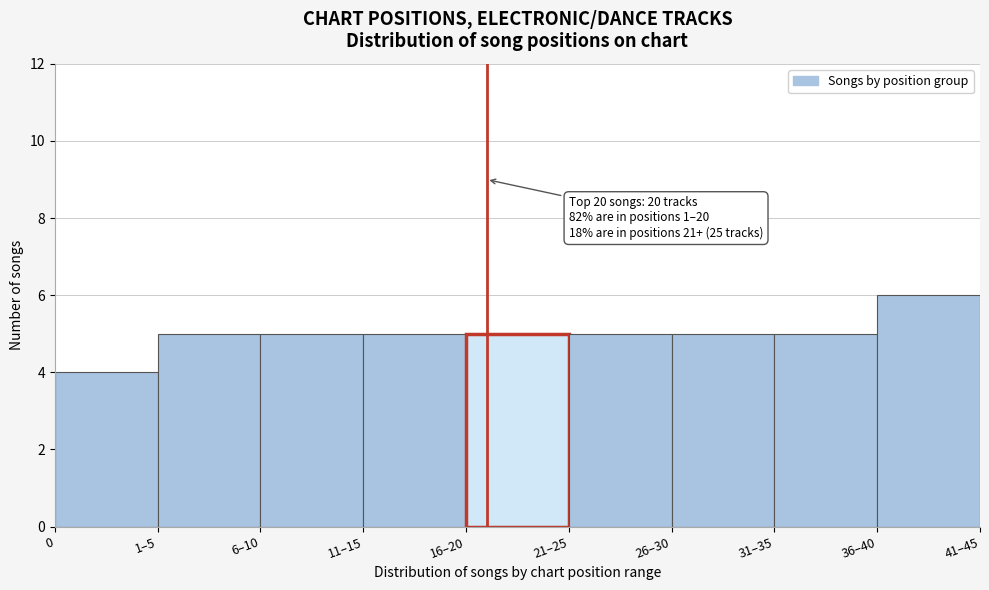

Reading right to left, transcribe all the data shown in this chart.

36–40=6	31–35=5	26–30=5	21–25=5	16–20=5	11–15=5	6–10=5	1–5=5	0=4